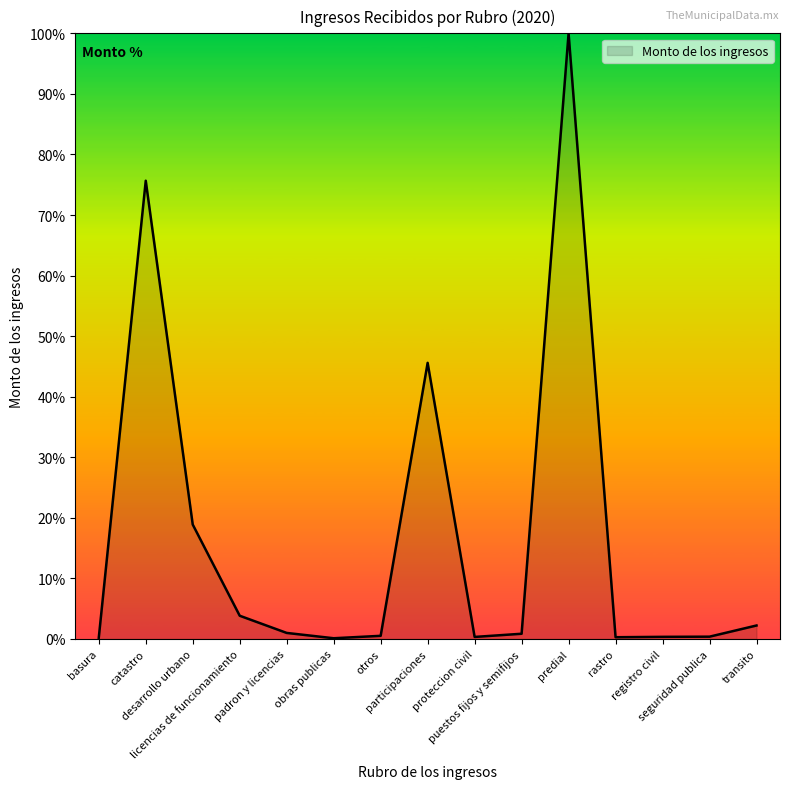

What is the difference between the maximum and minimum values?

99.9